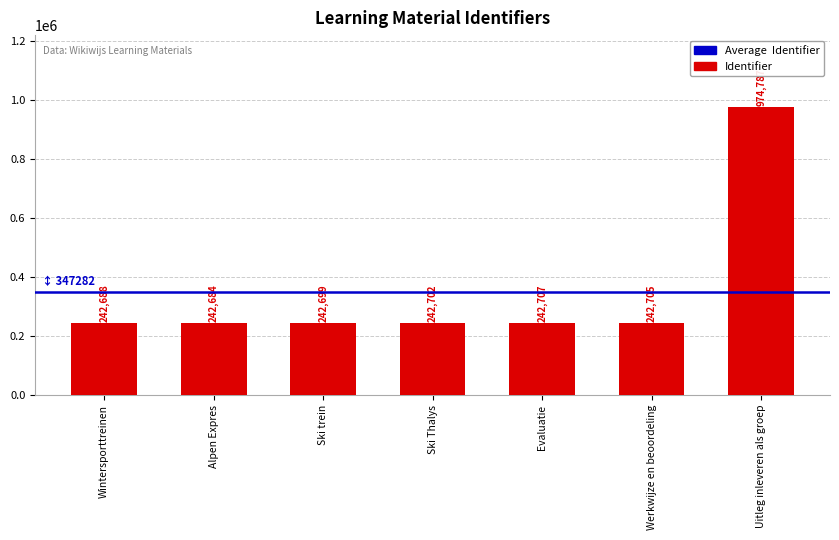

What is the maximum value shown in the chart?

974787